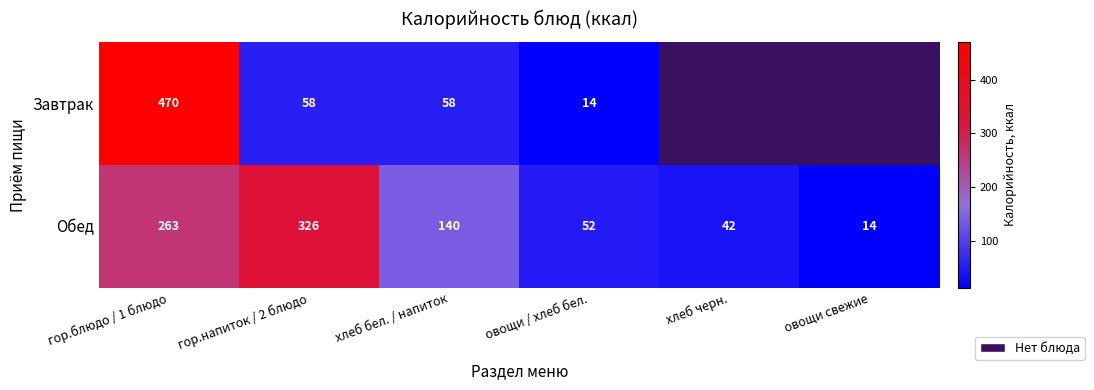

Is it true that Завтрак equals 58.0 at гор.напиток / 2 блюдо?

True